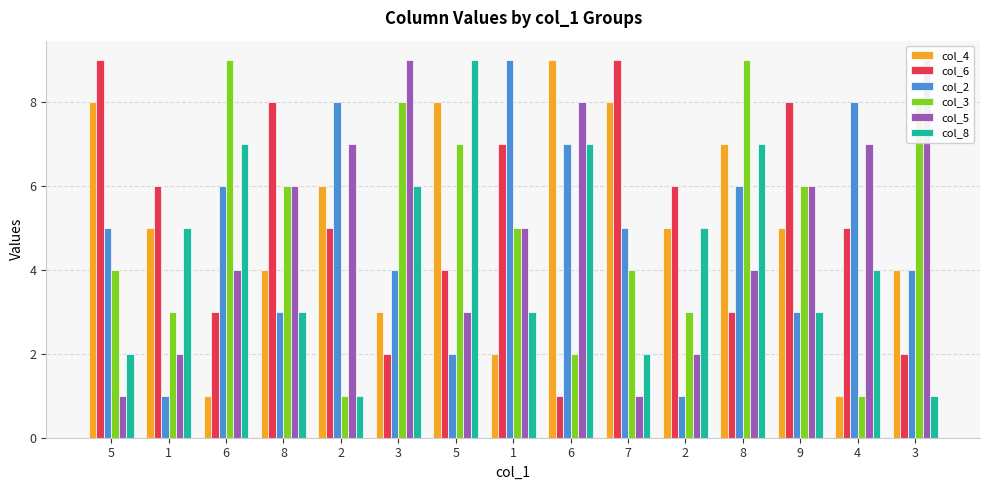

Reading right to left, extract all data points from this chart.

col_4: 4	1	5	7	5	8	9	2	8	3	6	4	1	5	8
col_6: 2	5	8	3	6	9	1	7	4	2	5	8	3	6	9
col_2: 4	8	3	6	1	5	7	9	2	4	8	3	6	1	5
col_3: 8	1	6	9	3	4	2	5	7	8	1	6	9	3	4
col_5: 9	7	6	4	2	1	8	5	3	9	7	6	4	2	1
col_8: 1	4	3	7	5	2	7	3	9	6	1	3	7	5	2